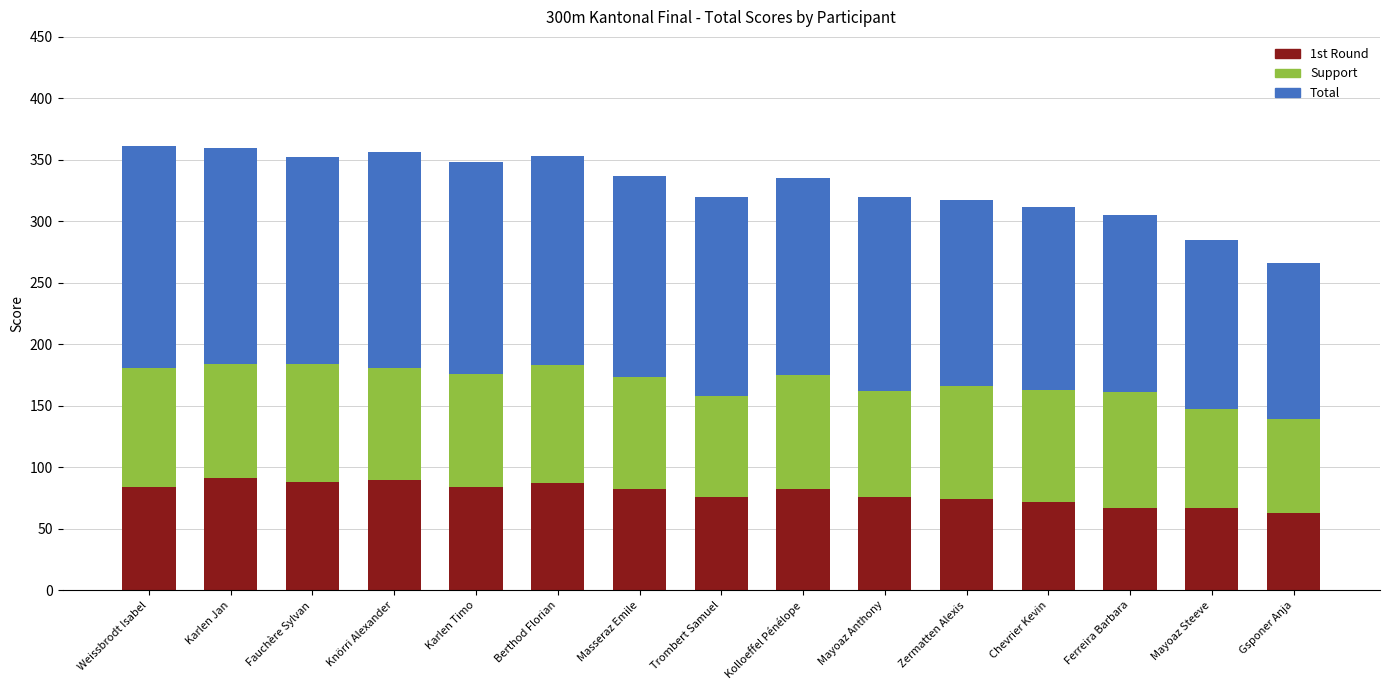

What is the difference between the maximum and second lowest values in the 1st Round series?

24